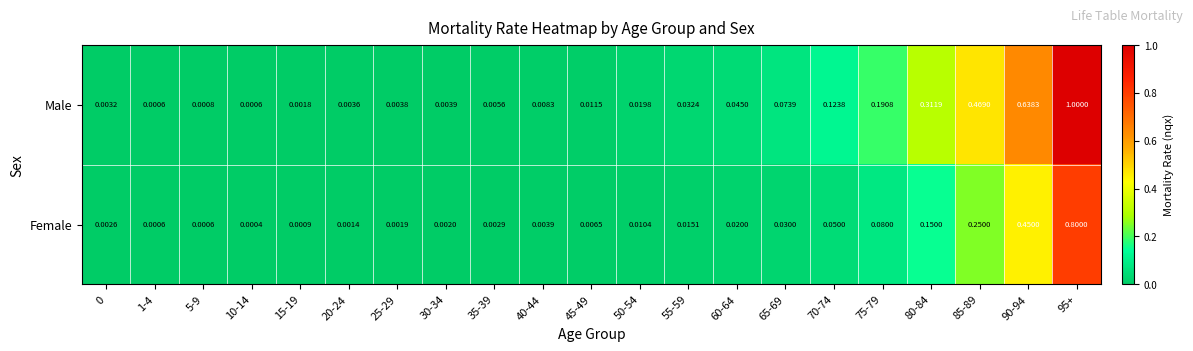

Which series has the largest range (max minus min)?

Male